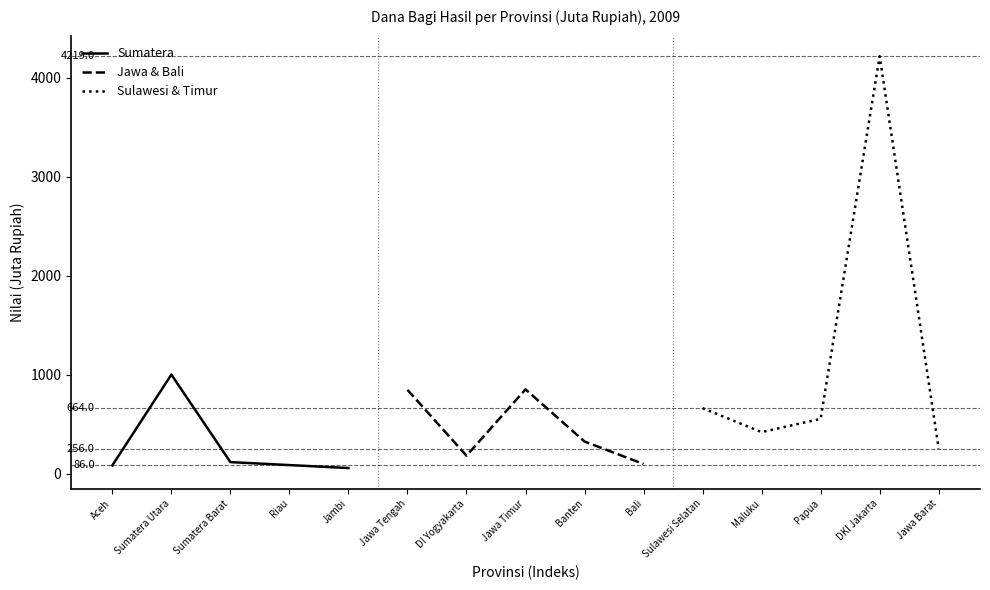

How many lines are shown in the chart?

3